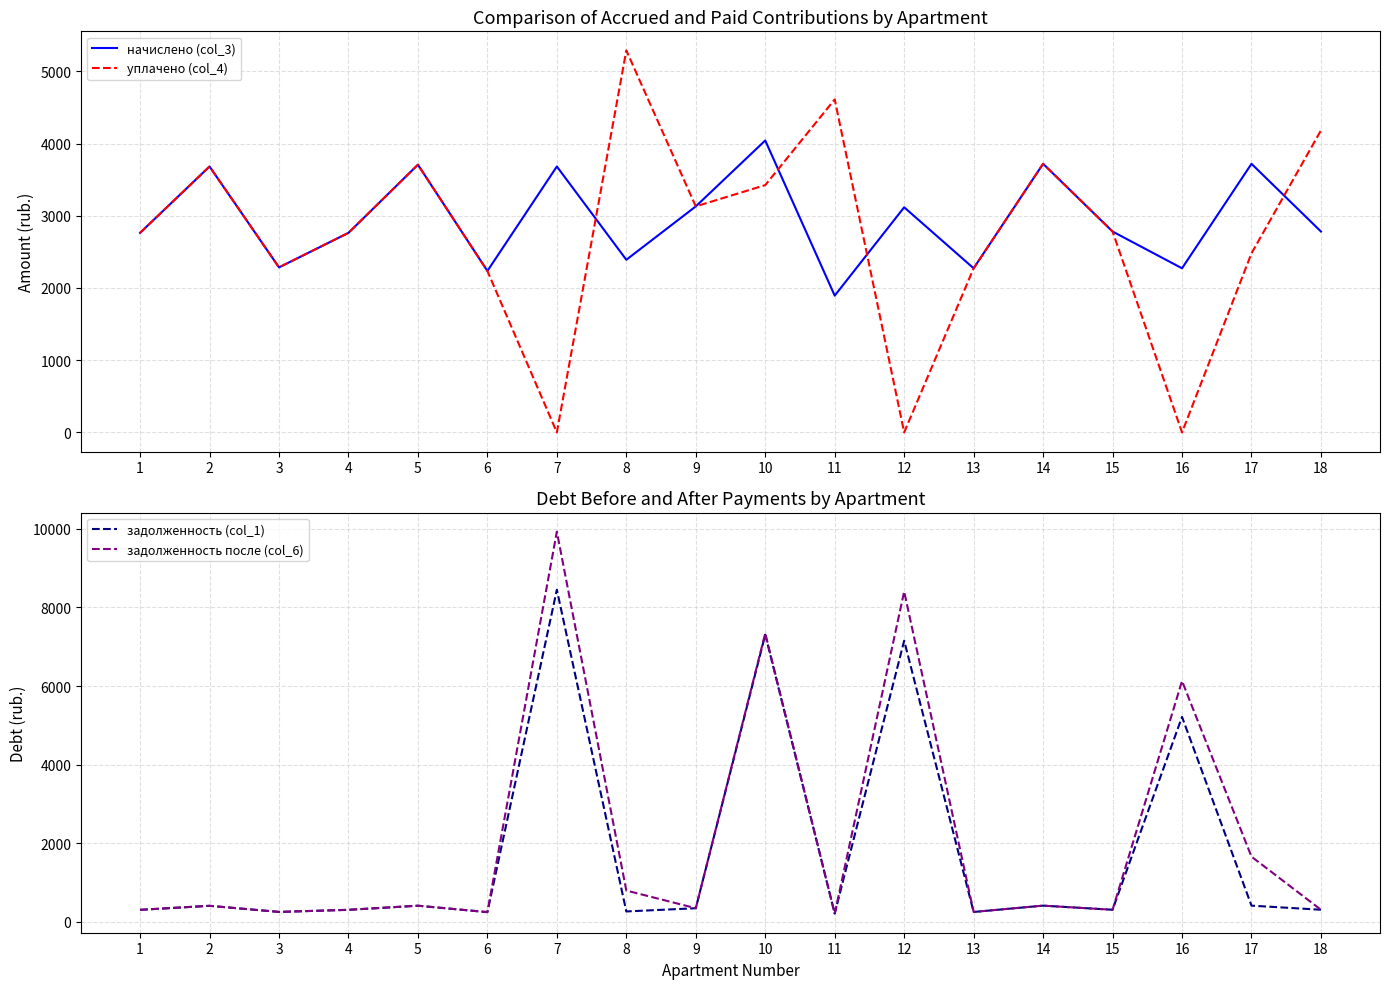

The уплачено (col_4) series shows 1857.5 at 1. True or false?

False